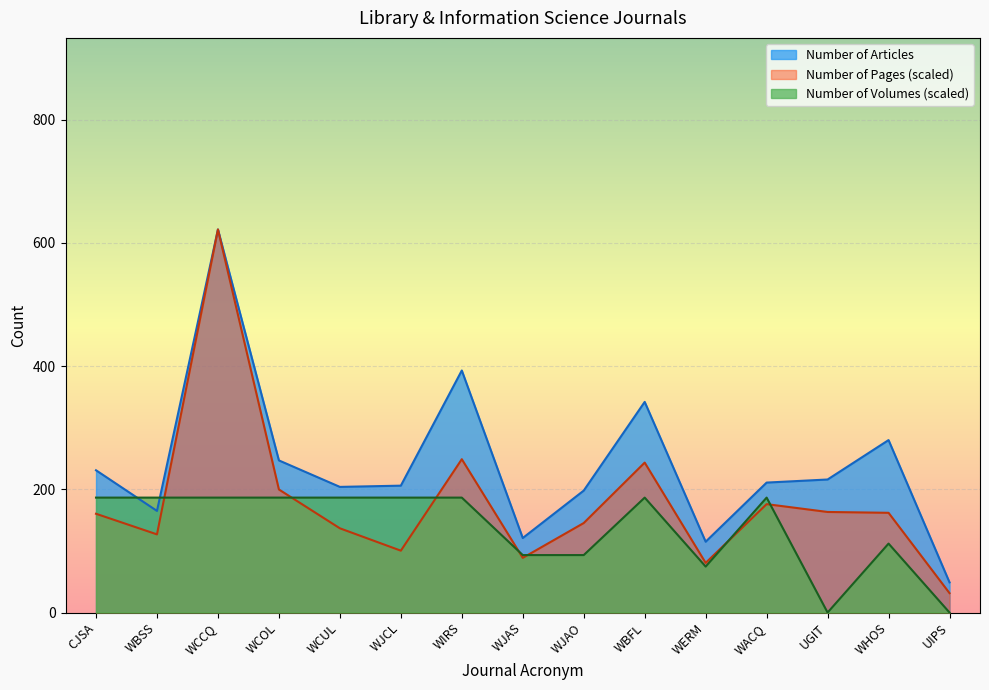

At which label is Number of Pages closest to 326?

WIRS